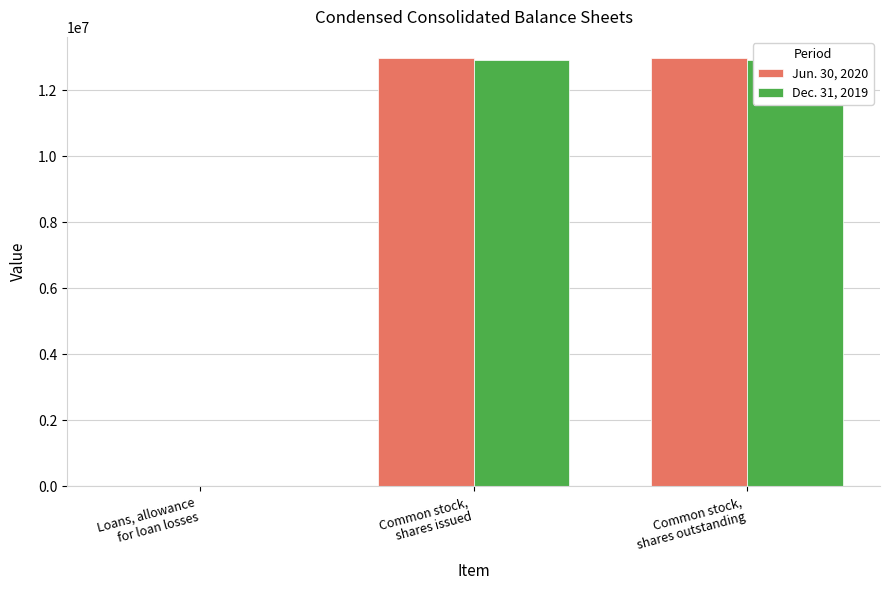

How many data points in Dec. 31, 2019 are less than 12919132?

1